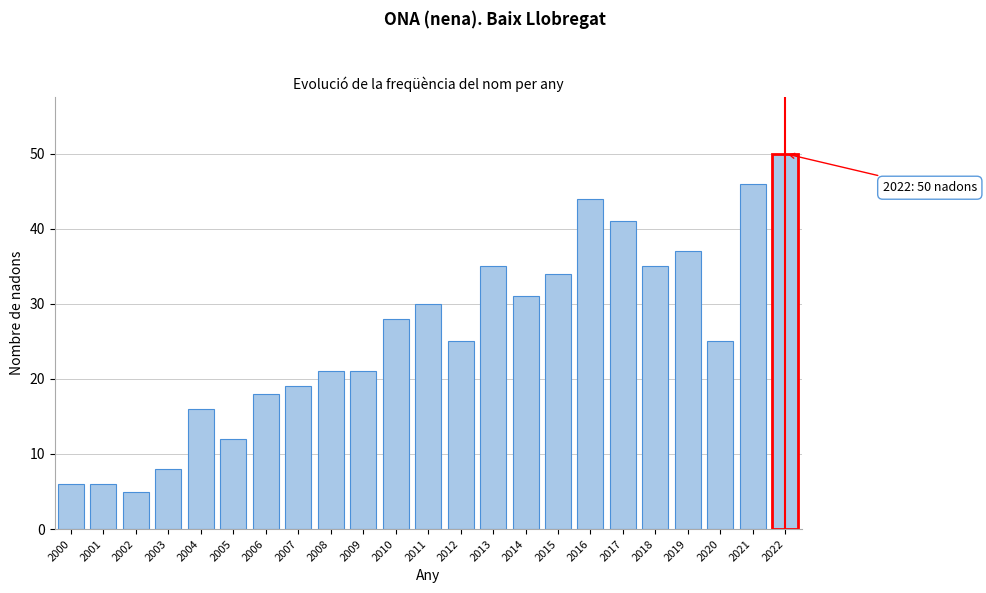

Reading left to right, list all the values displayed in this chart.

2000=6	2001=6	2002=5	2003=8	2004=16	2005=12	2006=18	2007=19	2008=21	2009=21	2010=28	2011=30	2012=25	2013=35	2014=31	2015=34	2016=44	2017=41	2018=35	2019=37	2020=25	2021=46	2022=50